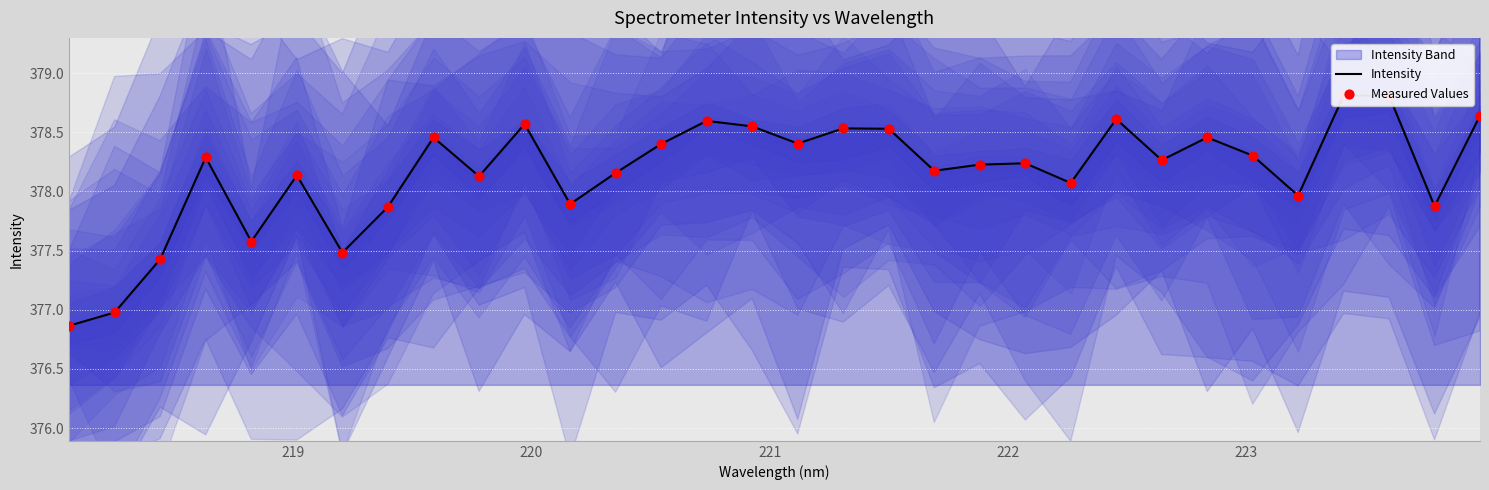

Which series reaches the maximum Y coordinate?

Intensity